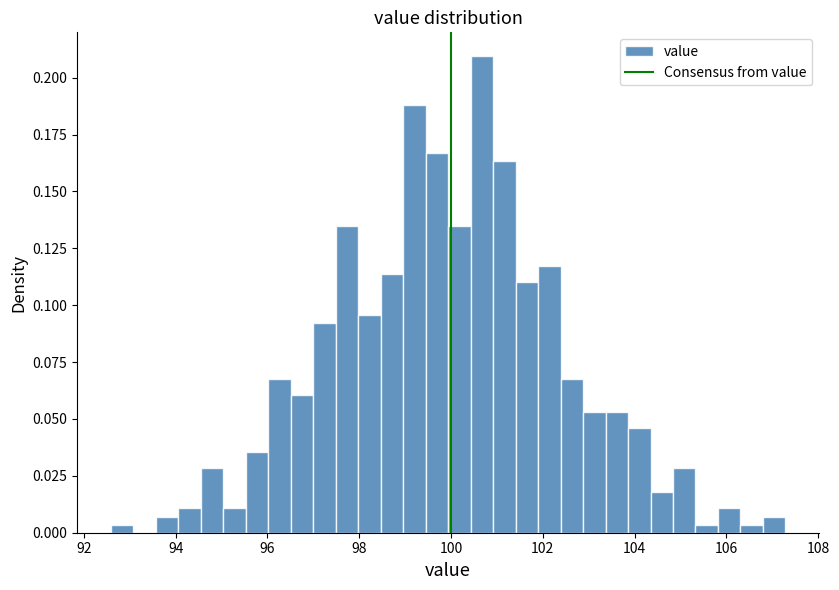

Read against the x-axis, roughly where is the centre of the tallest bar?

100.6